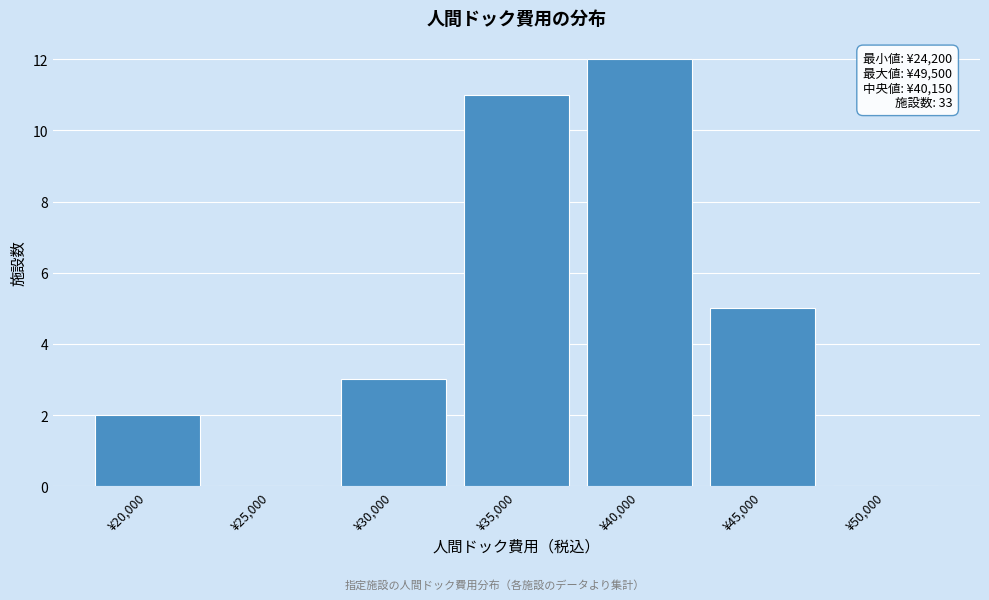

Reading right to left, list all the values displayed in this chart.

¥50,000=0	¥45,000=5	¥40,000=12	¥35,000=11	¥30,000=3	¥25,000=0	¥20,000=2